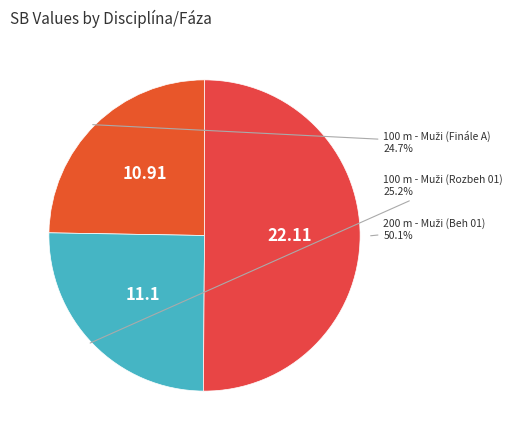

How many slices are in this pie chart?

3